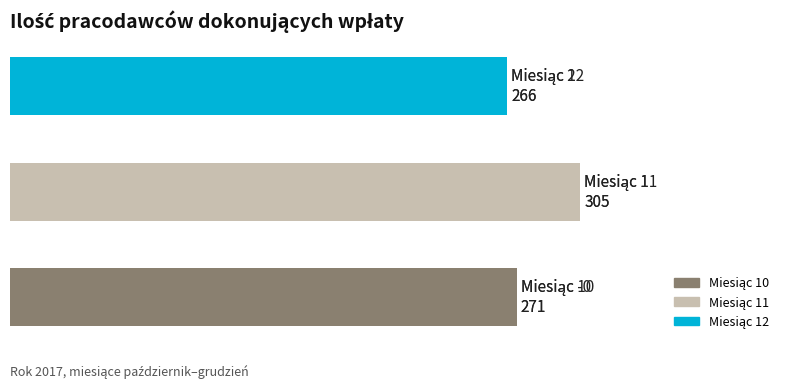

Are the bars horizontal?

Yes